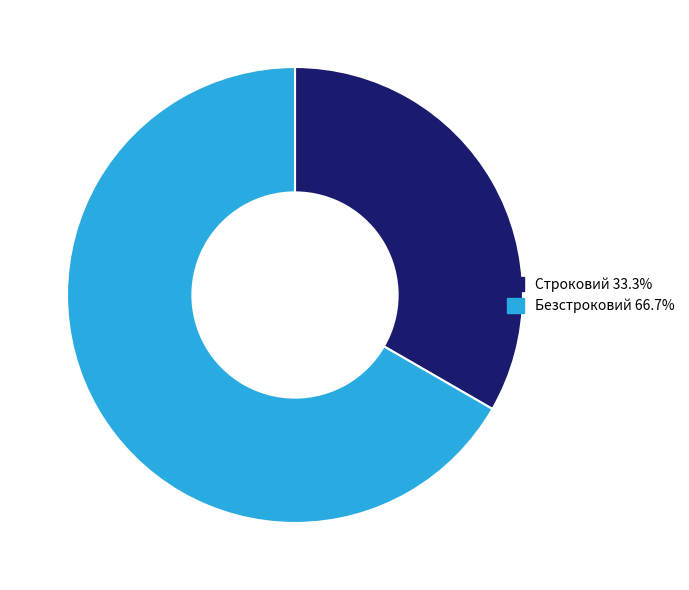

Count the number of slices in the pie.

2